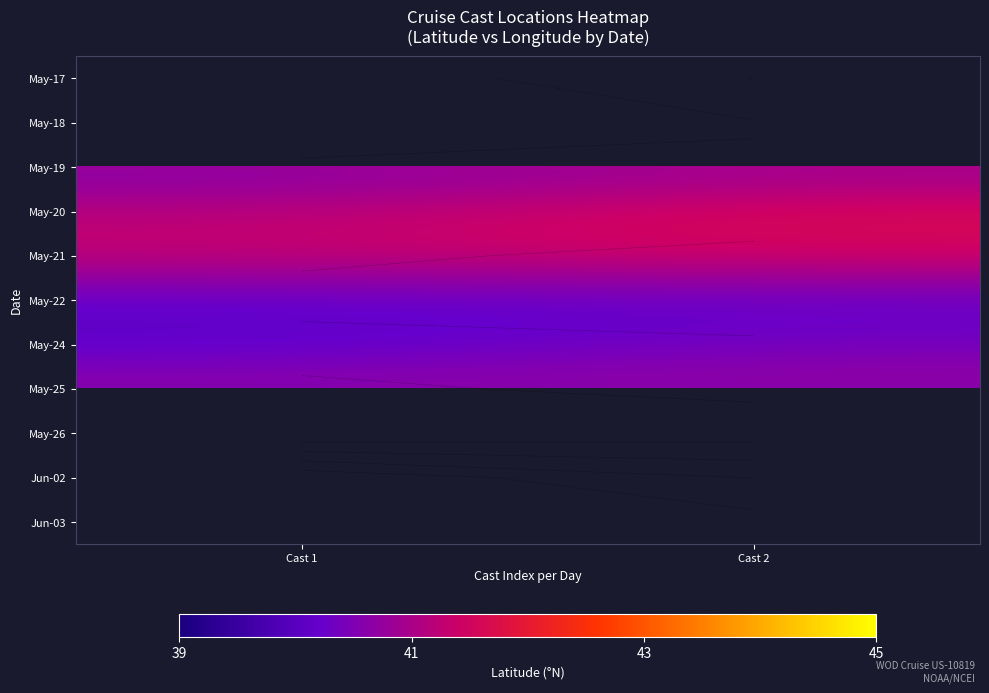

How many categories are shown in the chart?

2